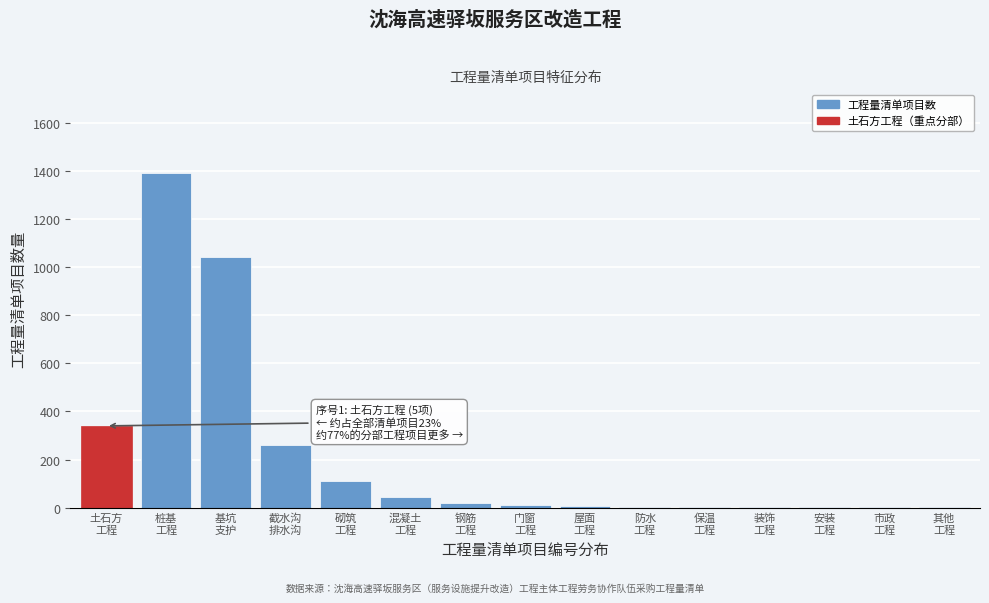

What is the greatest value displayed?

1390